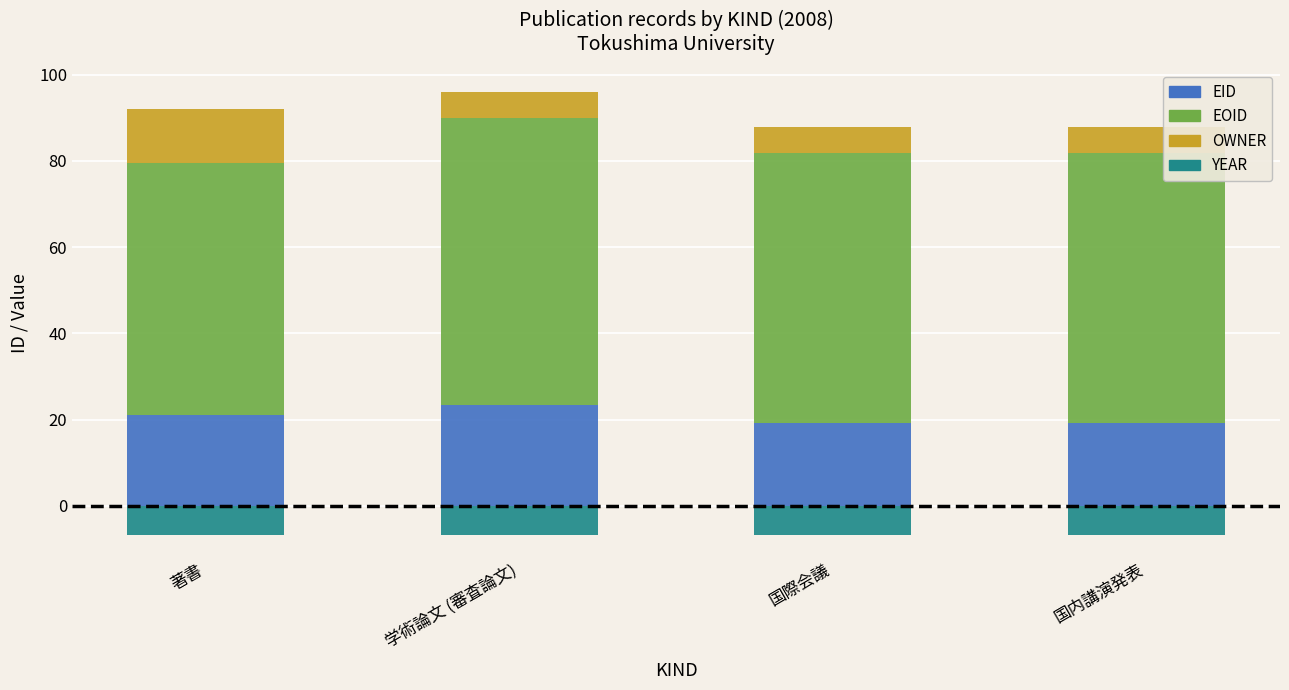

What is the smallest value displayed?

-6.7